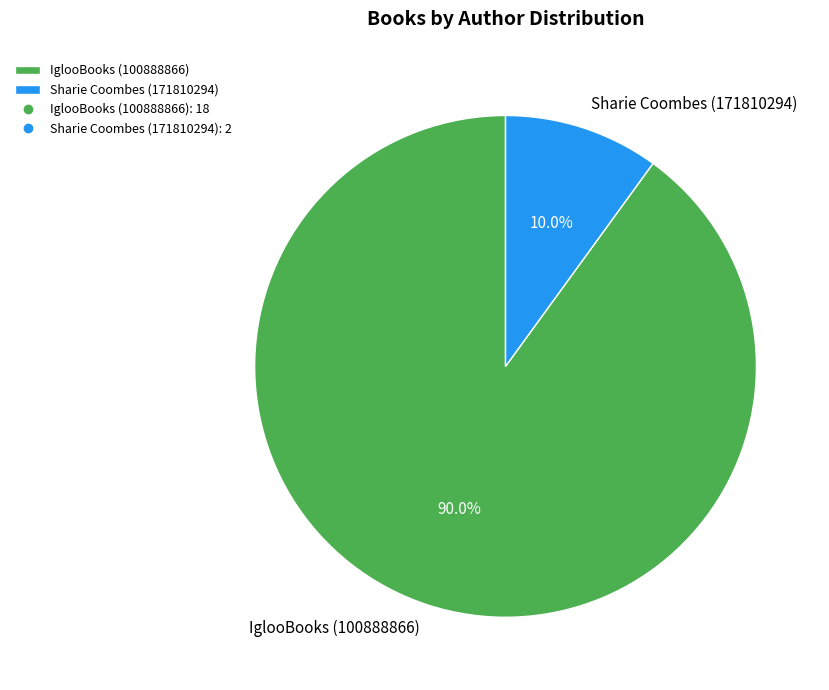

Which category has the biggest portion of the pie?

IglooBooks (100888866)